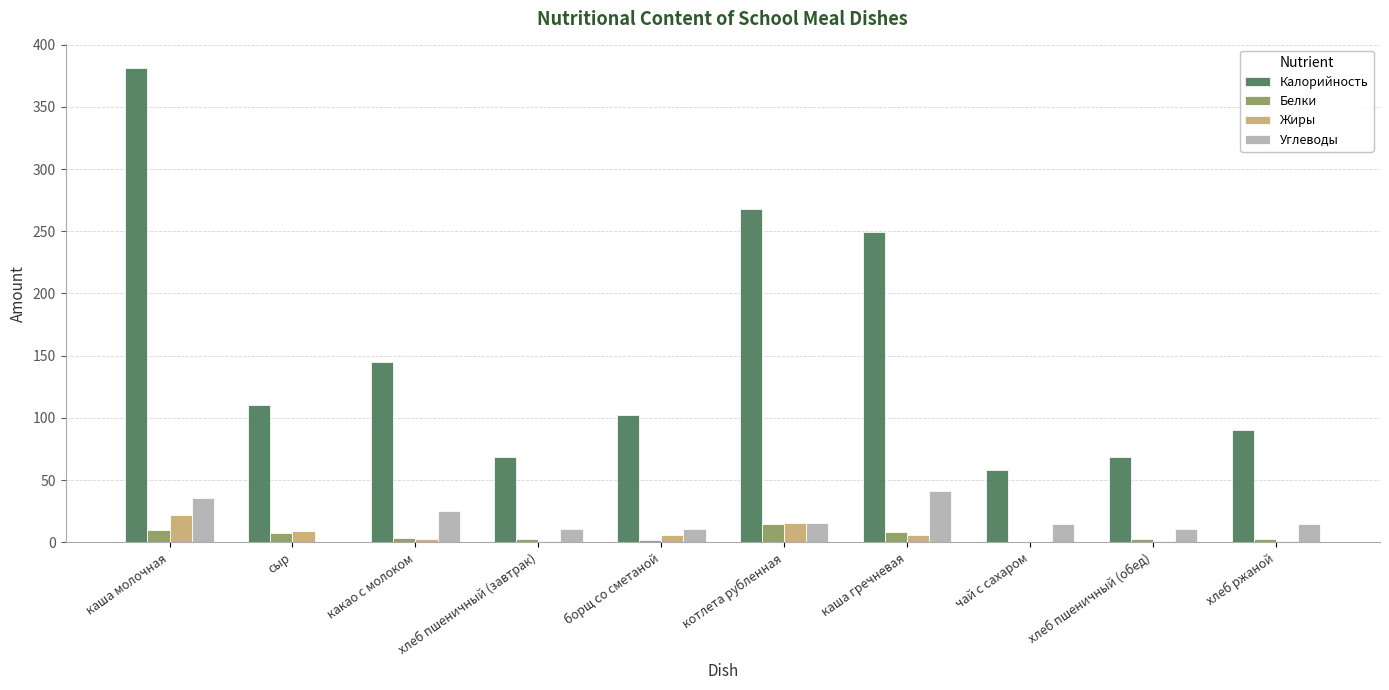

How many groups of bars are there?

10